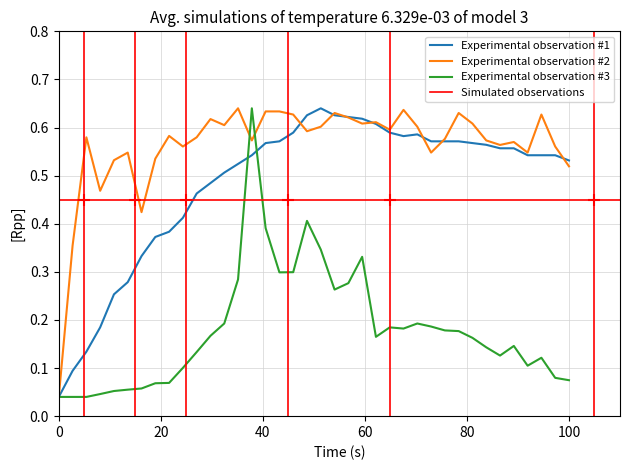

Is it true that Experimental observation #1 equals 0.3 at 100?

False